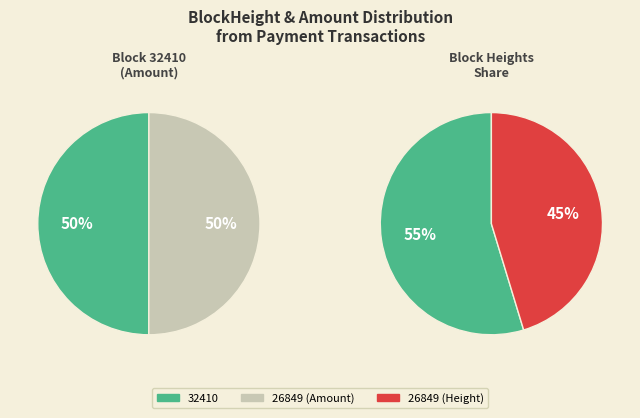

Which series has the largest range (max minus min)?

32410